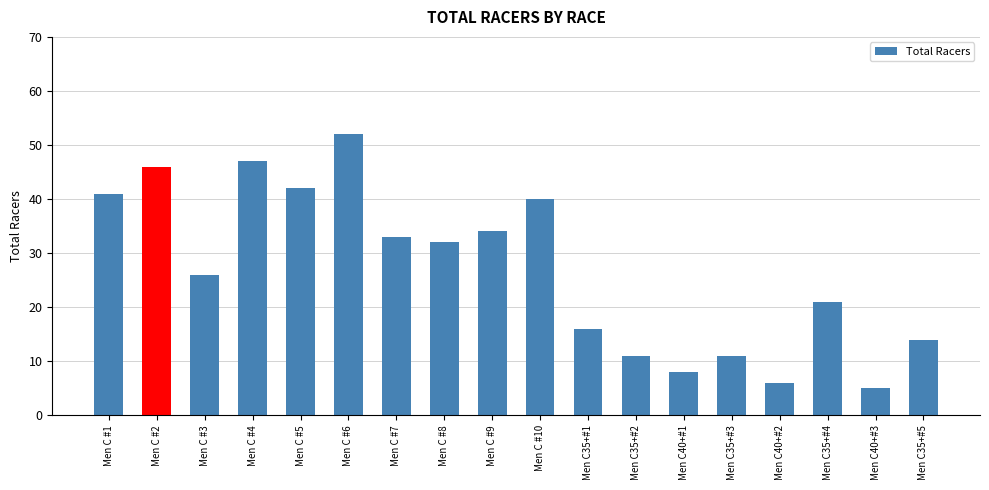

What is the label of the 5th bar from the left?

Men C #5